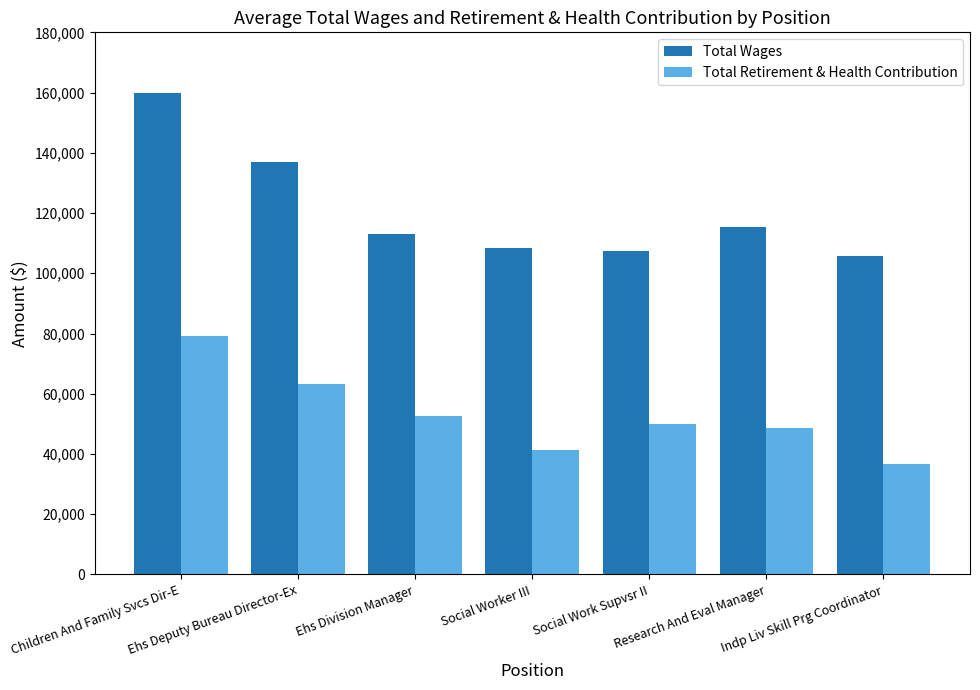

How many distinct data groups are displayed?

2